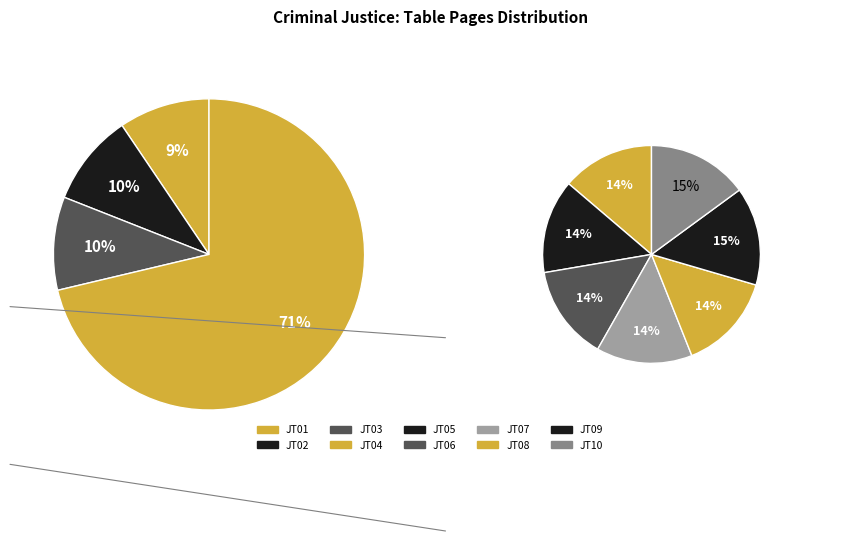

Approximately how many times larger is the value at JT07 compared to JT06?

1.0